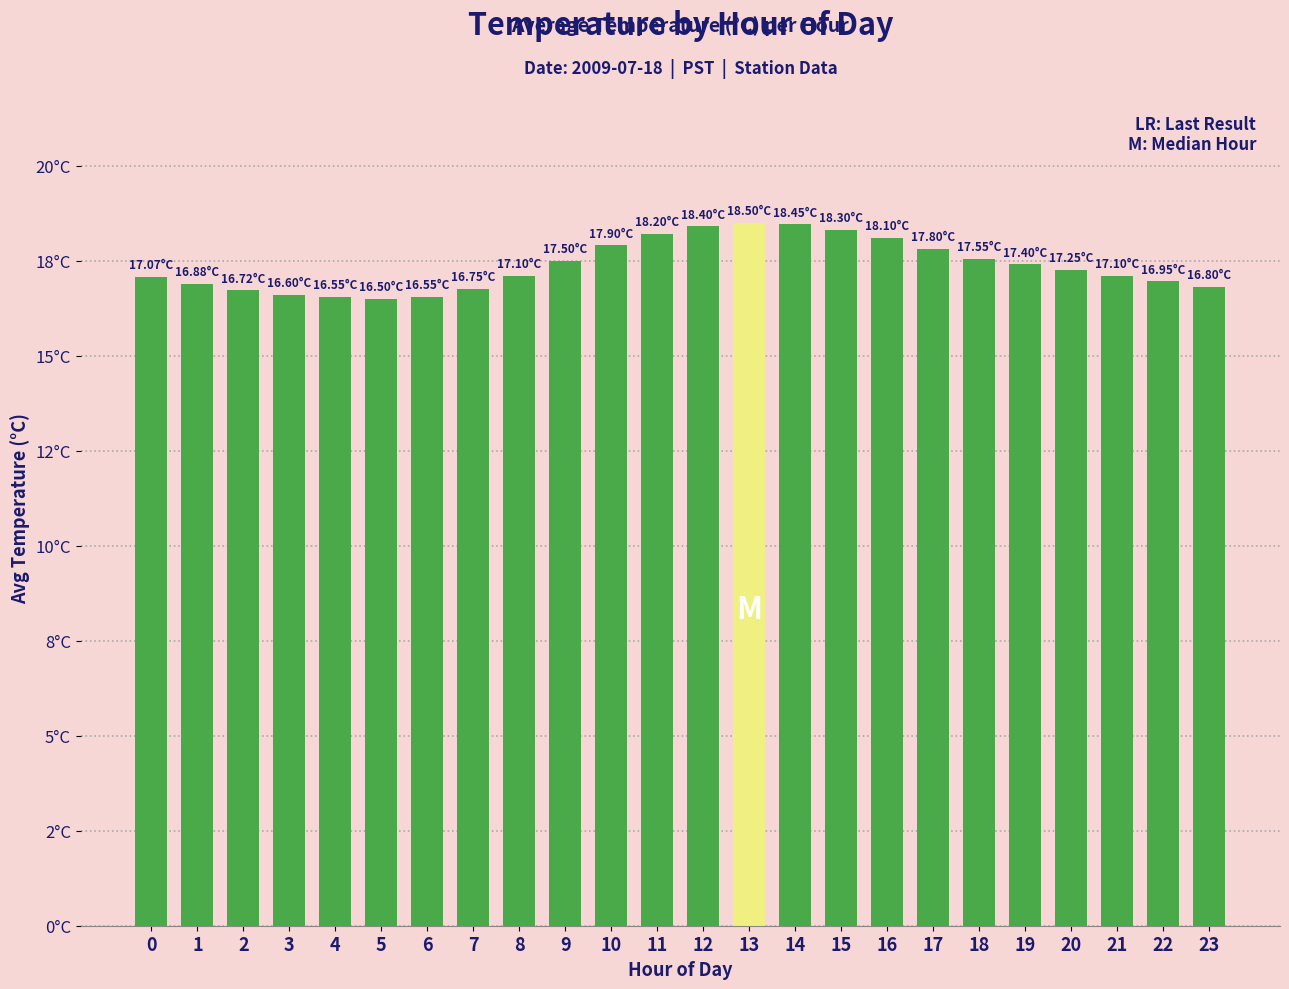

Reading right to left, what are all the values shown in this chart?

16.8	16.9	17.1	17.2	17.4	17.6	17.8	18.1	18.3	18.4	18.5	18.4	18.2	17.9	17.5	17.1	16.8	16.6	16.5	16.6	16.6	16.7	16.9	17.1